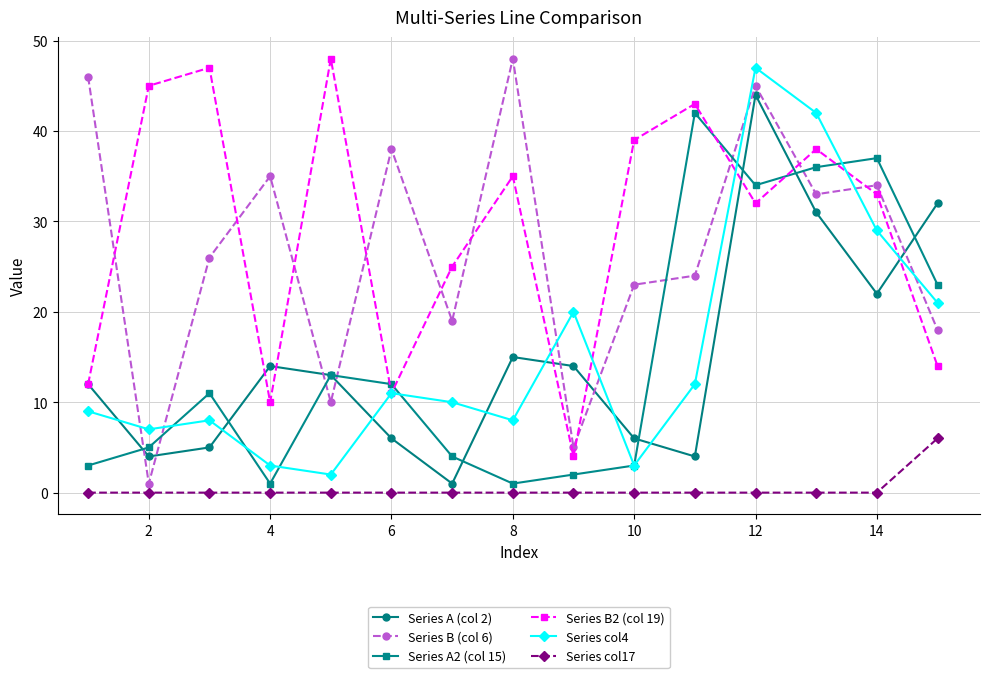

Count the number of categories in the chart.

15